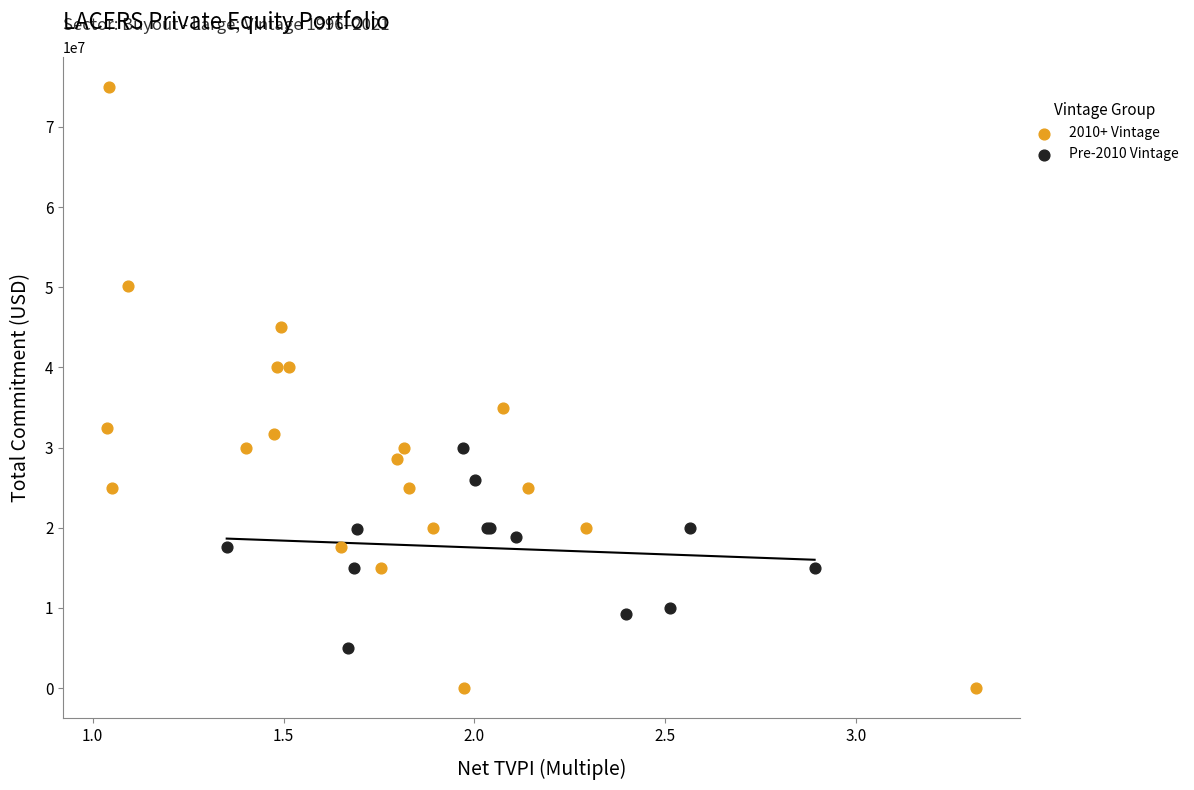

What are all the series names shown in the legend?

2010+ Vintage, Pre-2010 Vintage